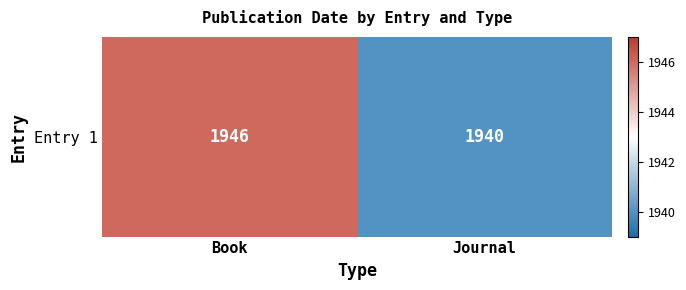

What is the sum of the values at Book and Journal?

3886